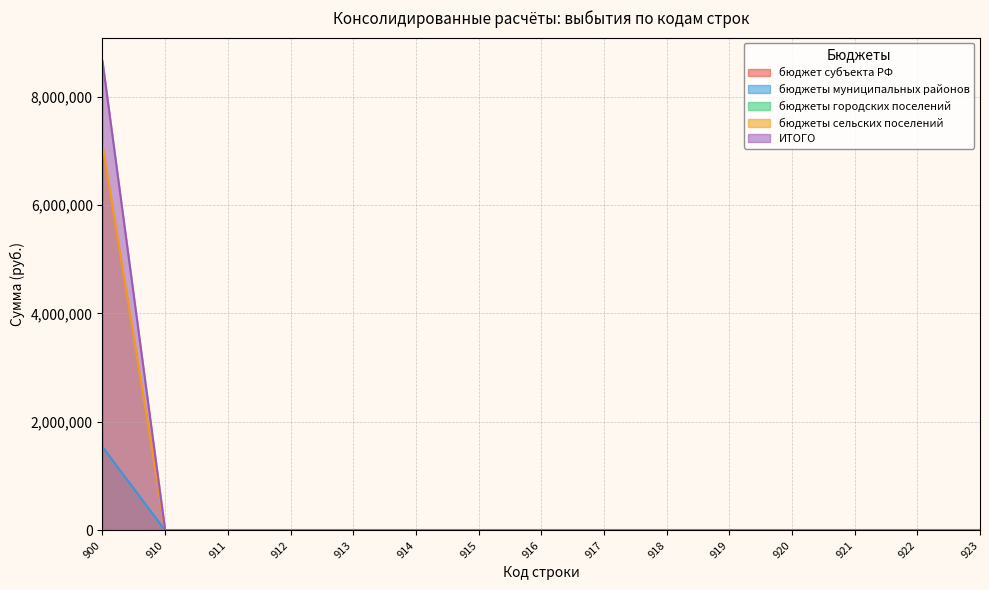

Does the chart display data point markers on the line(s)?

No